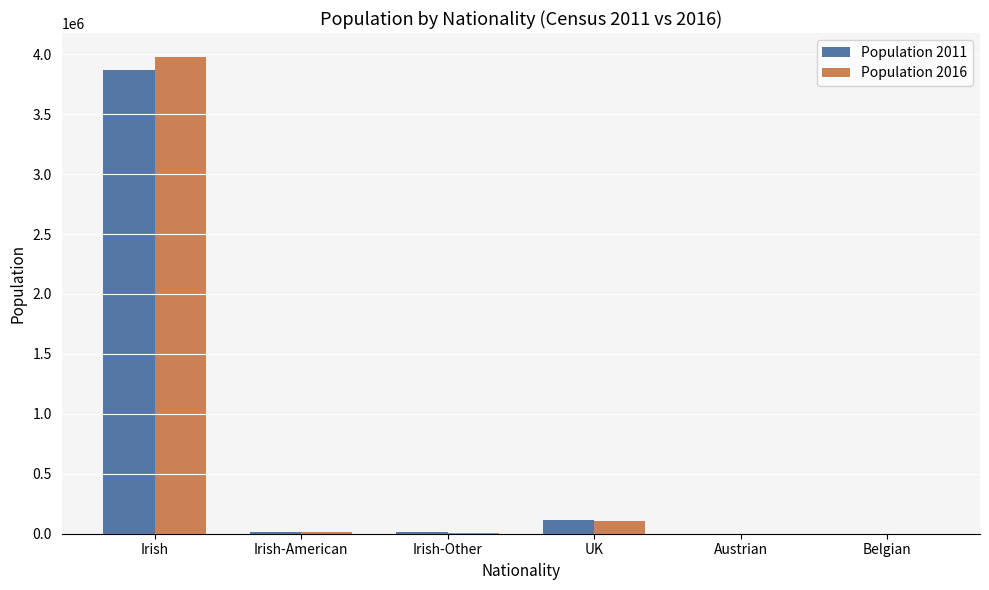

Which series has the widest spread of values?

Population 2016